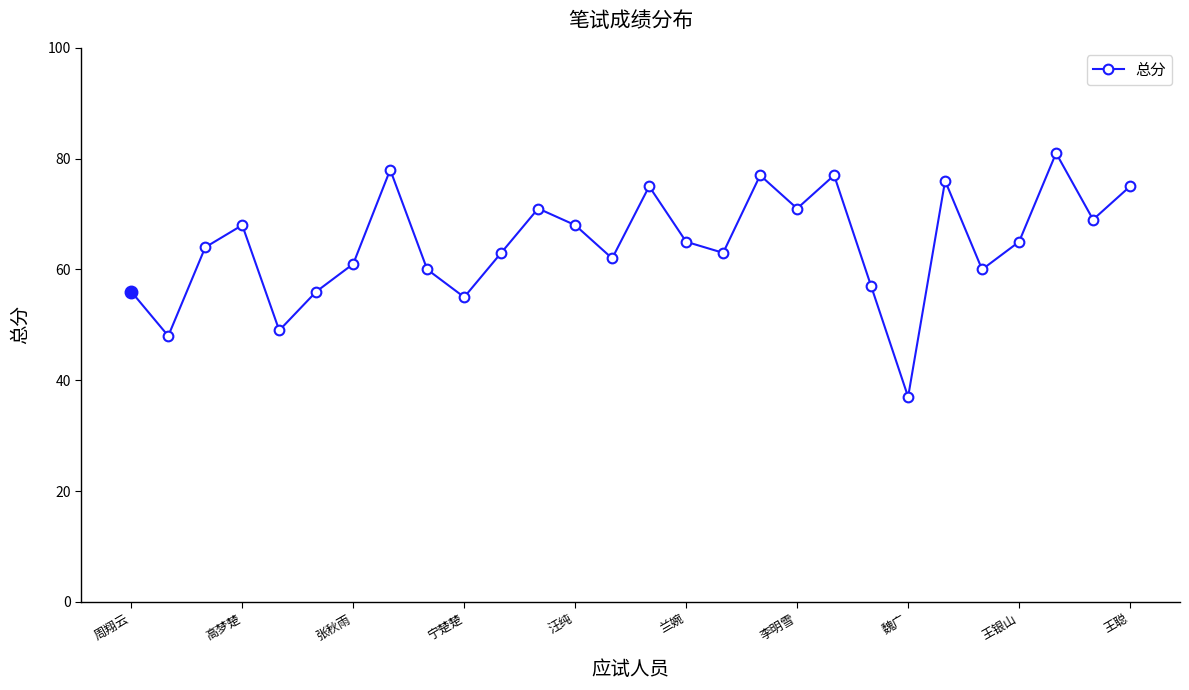

What is the greatest value displayed?

81